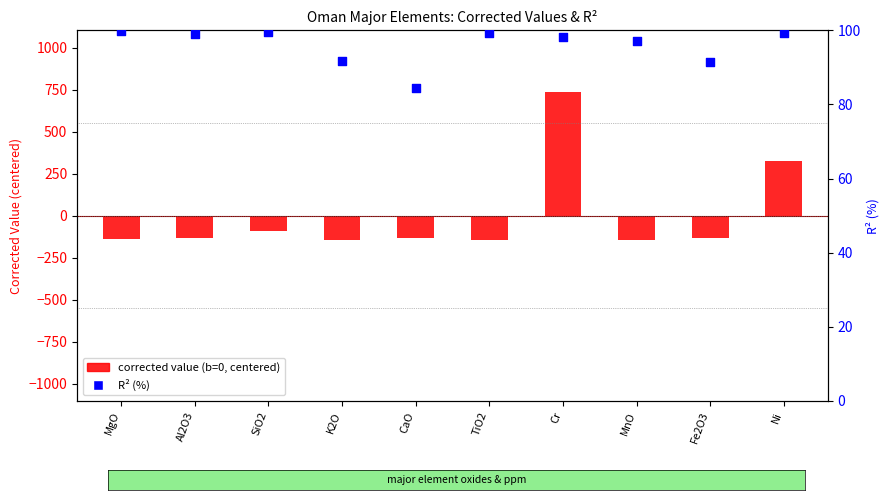

Which series contains the lowest Y value?

corrected value (b=0, centered)